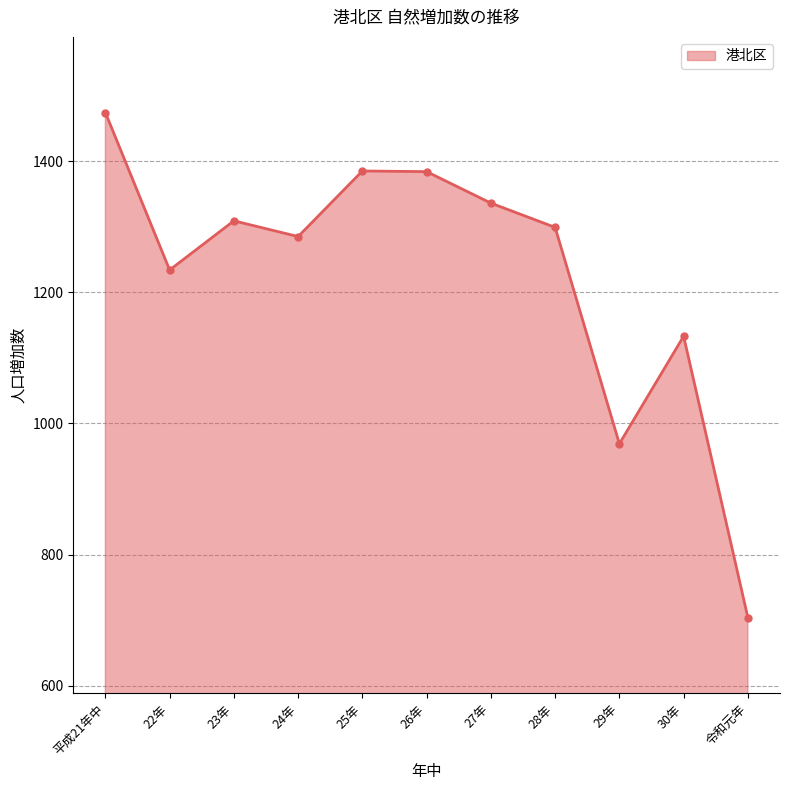

What is the smallest value displayed?

704